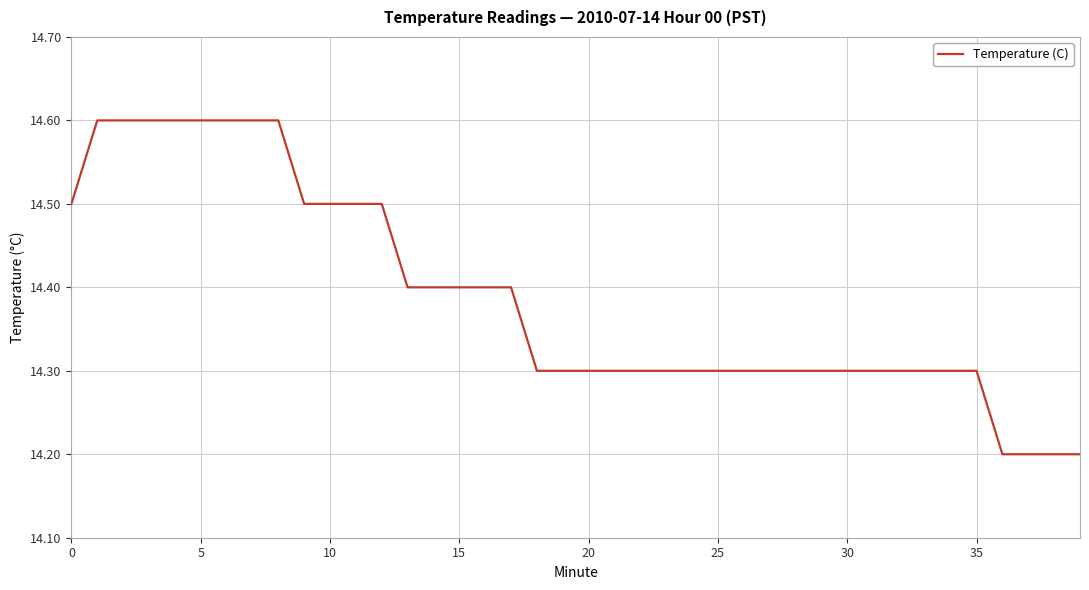

What is the difference between the maximum and minimum values?

0.4